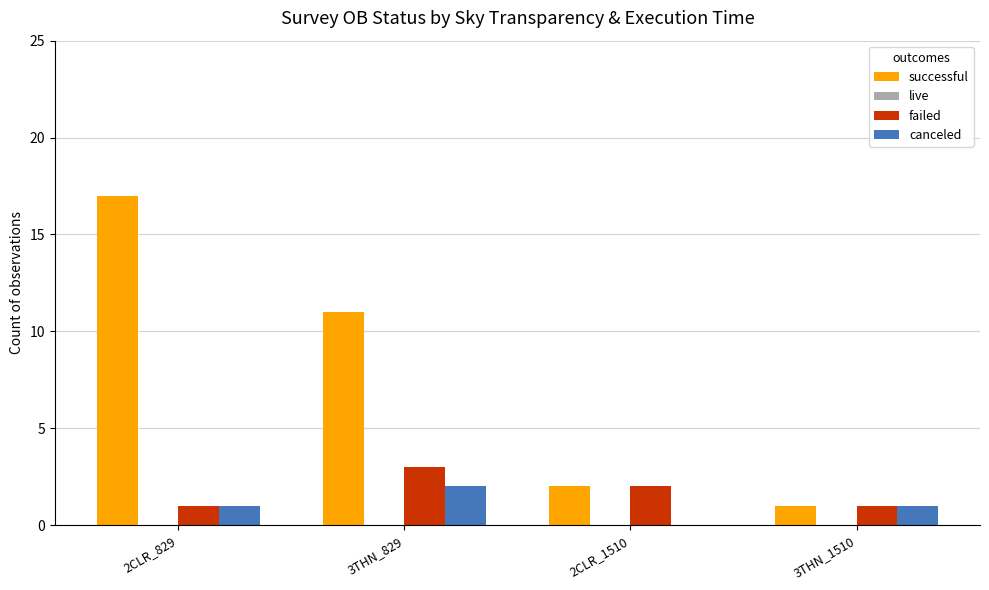

Where is successful nearest to the value 9?

3THN_829